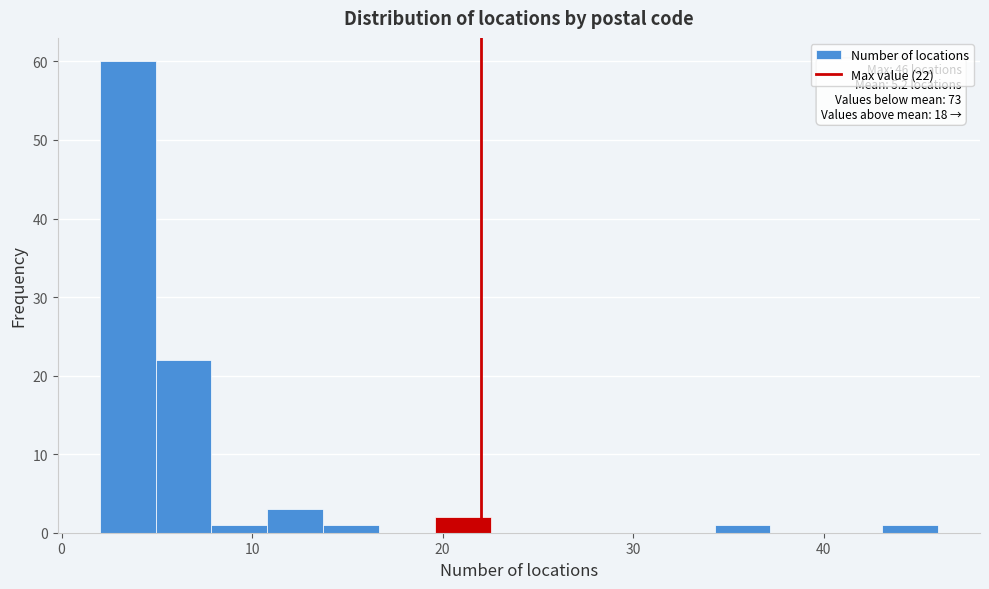

Around what value on the x-axis is the tallest bar? Give the approximate position of its centre, as read against the axis.

3